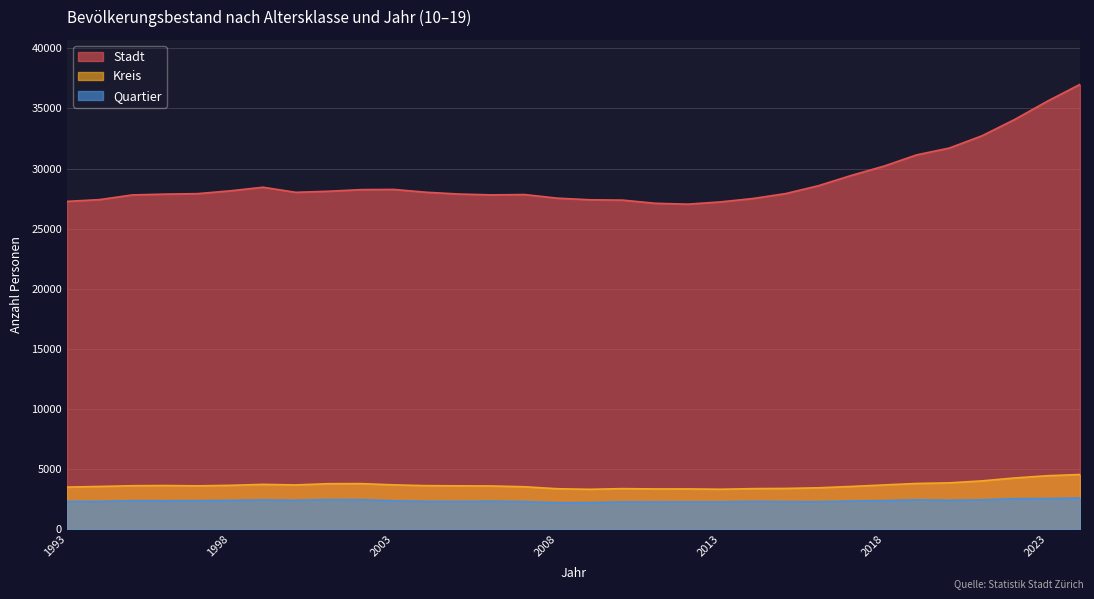

Which series has the largest total across all categories?

Stadt